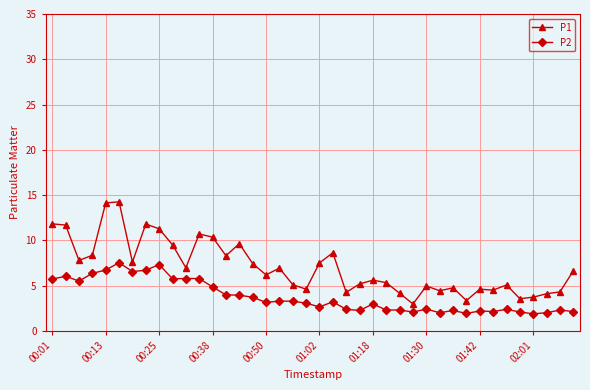

True or false: P2 and P1 cross at least once.

False